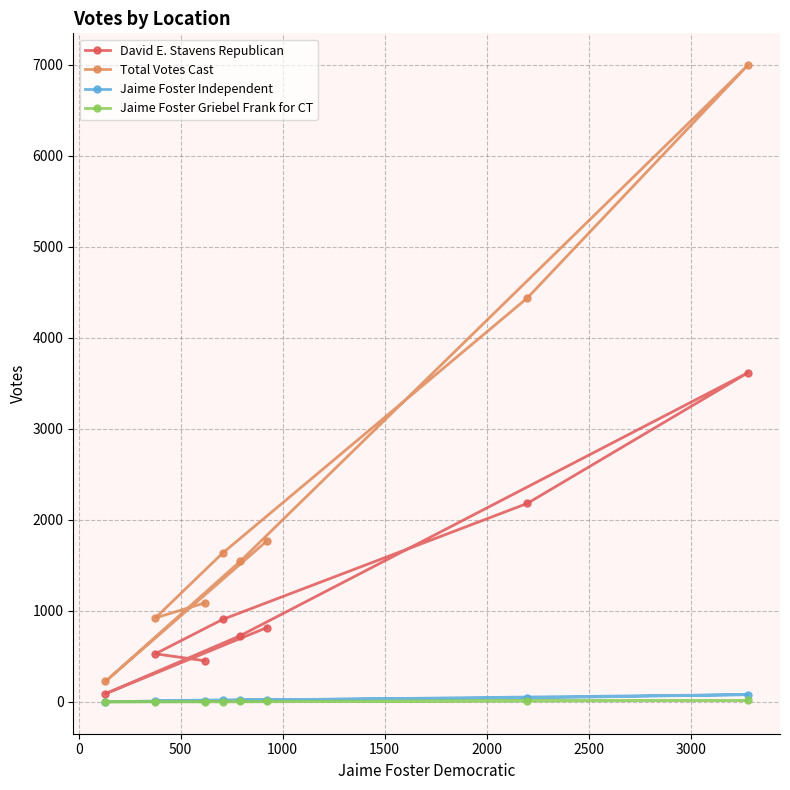

What is the greatest value displayed?

6994